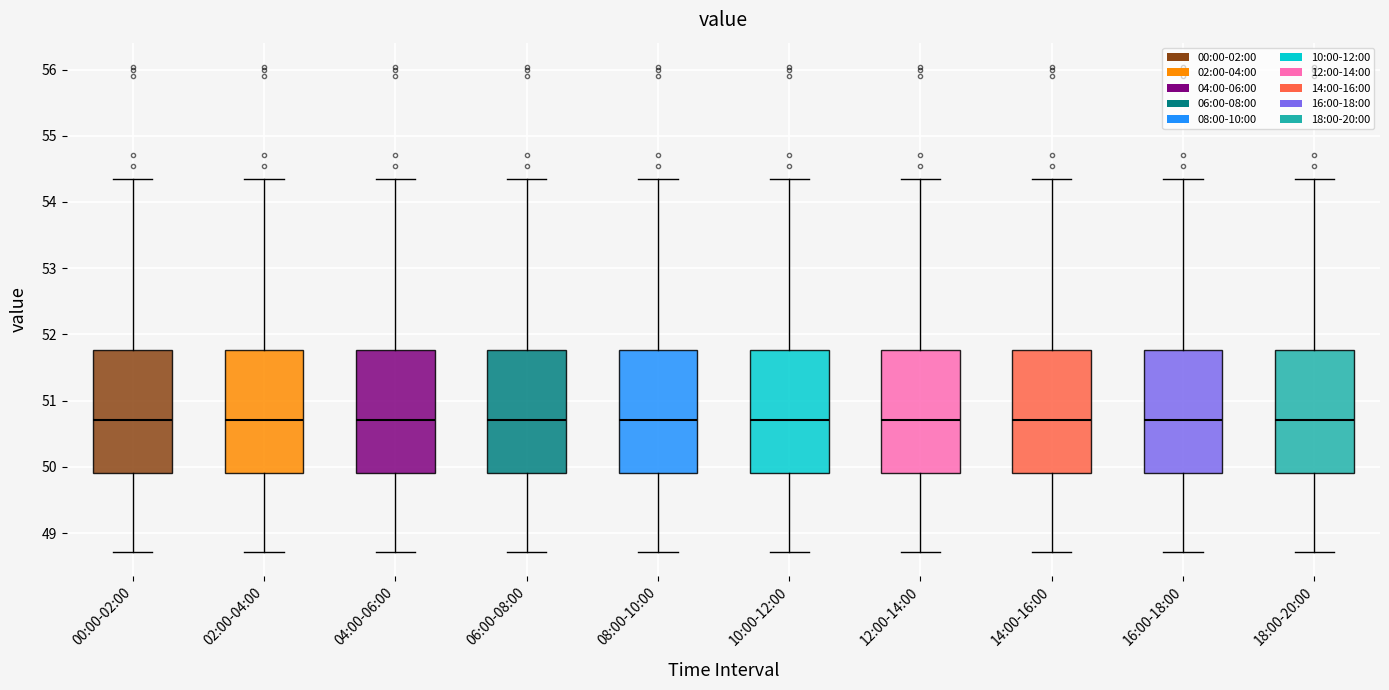

Reading left to right, read every box against the y-axis: the position of its median line, the range the box covers, and the ends of its whiskers. The values are not printed on the chart, so give them approximately, as read against the axis.

00:00-02:00: median 50.7, box 49.9 to 51.8, whiskers 48.7 to 54.4
02:00-04:00: median 50.7, box 49.9 to 51.8, whiskers 48.7 to 54.4
04:00-06:00: median 50.7, box 49.9 to 51.8, whiskers 48.7 to 54.4
06:00-08:00: median 50.7, box 49.9 to 51.8, whiskers 48.7 to 54.4
08:00-10:00: median 50.7, box 49.9 to 51.8, whiskers 48.7 to 54.4
10:00-12:00: median 50.7, box 49.9 to 51.8, whiskers 48.7 to 54.4
12:00-14:00: median 50.7, box 49.9 to 51.8, whiskers 48.7 to 54.4
14:00-16:00: median 50.7, box 49.9 to 51.8, whiskers 48.7 to 54.4
16:00-18:00: median 50.7, box 49.9 to 51.8, whiskers 48.7 to 54.4
18:00-20:00: median 50.7, box 49.9 to 51.8, whiskers 48.7 to 54.4